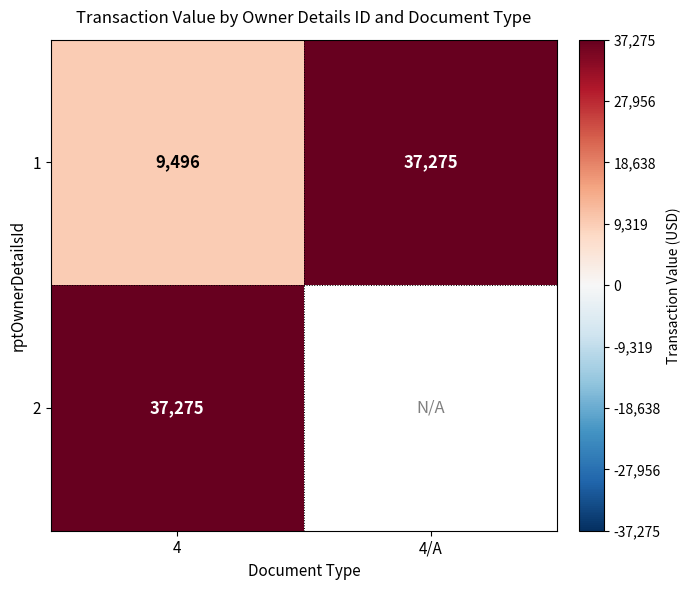

Rank the categories by 1 value from highest to lowest.

4/A, 4